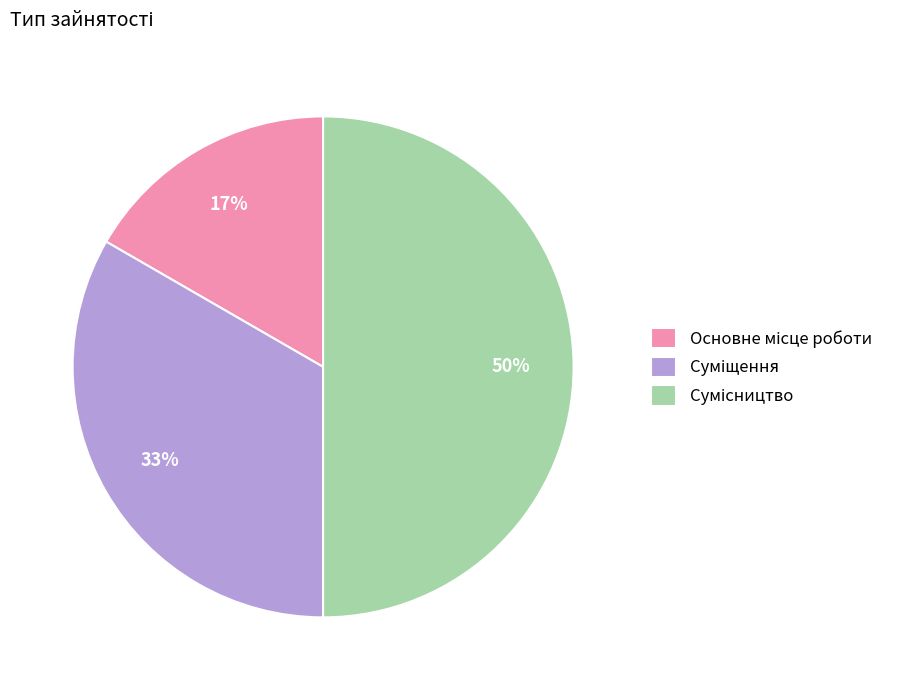

To the nearest percent, what is the average slice percentage?

33%